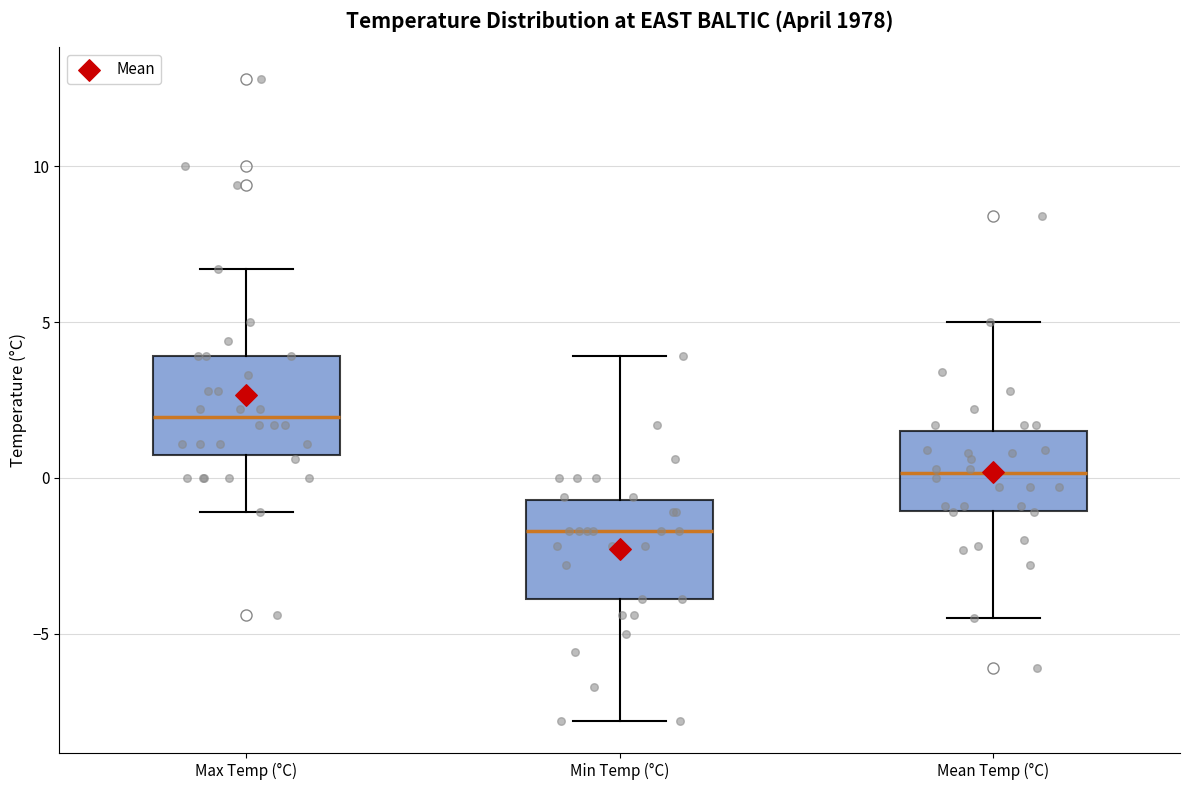

Which box's median line is the highest?

Max Temp (°C)